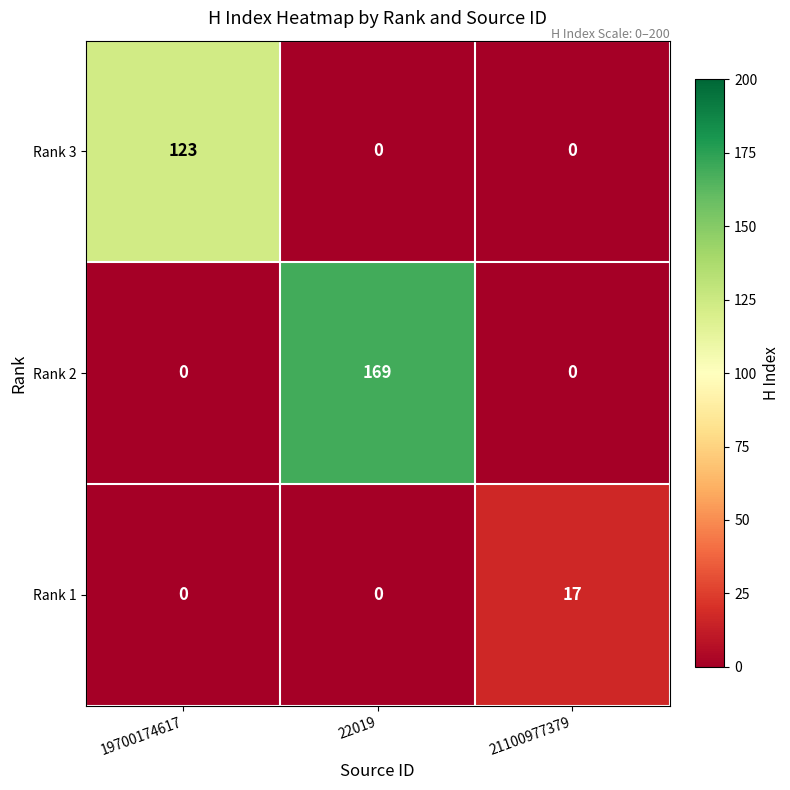

Which series has the largest range (max minus min)?

Rank 2